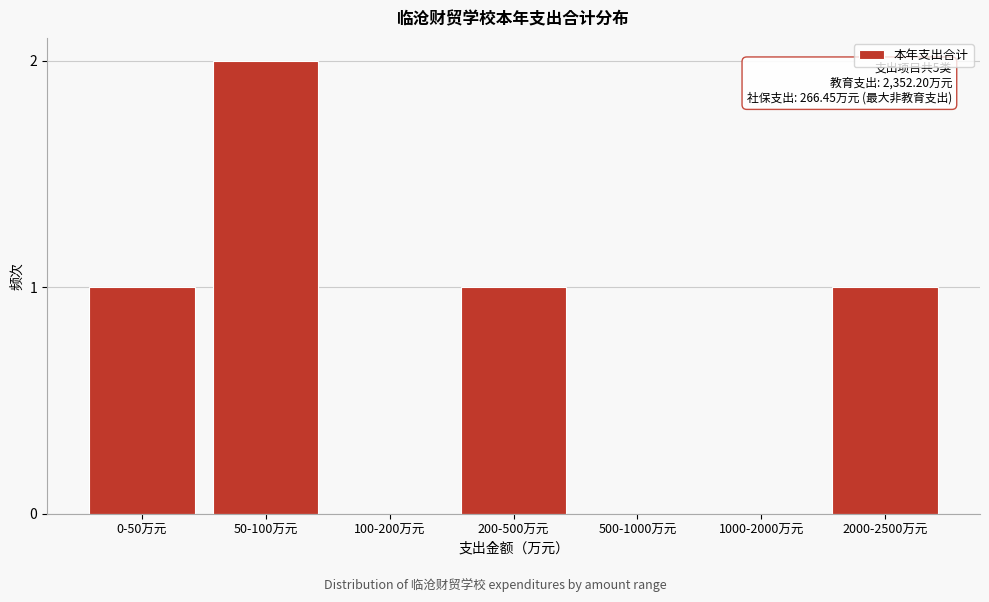

Reading left to right, extract all data points from this chart.

0-50万元=1	50-100万元=2	100-200万元=0	200-500万元=1	500-1000万元=0	1000-2000万元=0	2000-2500万元=1